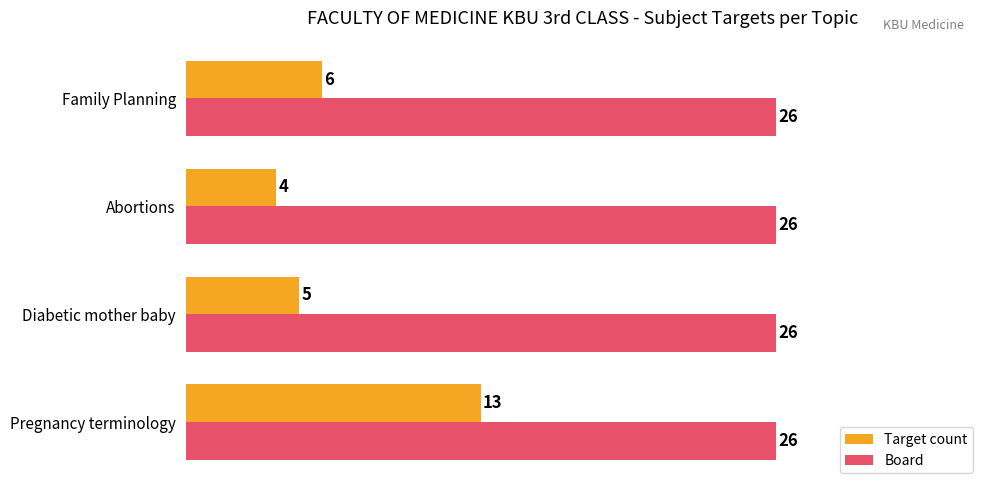

True or false: Board has a value of 6 at Abortions.

False